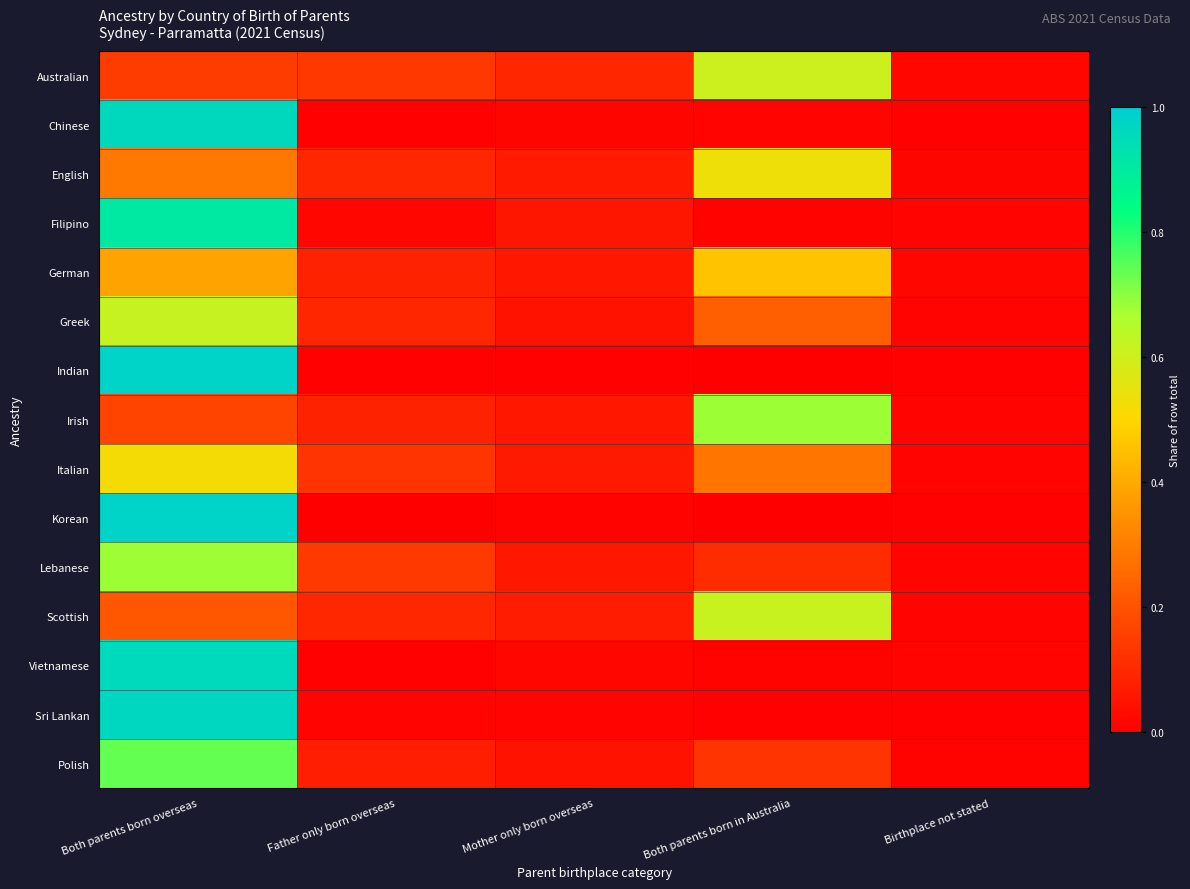

Reading left to right, list all the values displayed in this chart.

Australian: Both parents born overseas=0.1	Father only born overseas=0.1	Mother only born overseas=0.1	Both parents born in Australia=0.6	Birthplace not stated=0.0
Chinese: Both parents born overseas=1.0	Father only born overseas=0.0	Mother only born overseas=0.0	Both parents born in Australia=0.0	Birthplace not stated=0.0
English: Both parents born overseas=0.3	Father only born overseas=0.1	Mother only born overseas=0.1	Both parents born in Australia=0.5	Birthplace not stated=0.0
Filipino: Both parents born overseas=0.9	Father only born overseas=0.0	Mother only born overseas=0.1	Both parents born in Australia=0.0	Birthplace not stated=0.0
German: Both parents born overseas=0.4	Father only born overseas=0.1	Mother only born overseas=0.1	Both parents born in Australia=0.5	Birthplace not stated=0.0
Greek: Both parents born overseas=0.6	Father only born overseas=0.1	Mother only born overseas=0.0	Both parents born in Australia=0.2	Birthplace not stated=0.0
Indian: Both parents born overseas=1.0	Father only born overseas=0.0	Mother only born overseas=0.0	Both parents born in Australia=0.0	Birthplace not stated=0.0
Irish: Both parents born overseas=0.2	Father only born overseas=0.1	Mother only born overseas=0.1	Both parents born in Australia=0.7	Birthplace not stated=0.0
Italian: Both parents born overseas=0.5	Father only born overseas=0.1	Mother only born overseas=0.1	Both parents born in Australia=0.3	Birthplace not stated=0.0
Korean: Both parents born overseas=1.0	Father only born overseas=0.0	Mother only born overseas=0.0	Both parents born in Australia=0.0	Birthplace not stated=0.0
Lebanese: Both parents born overseas=0.7	Father only born overseas=0.1	Mother only born overseas=0.1	Both parents born in Australia=0.1	Birthplace not stated=0.0
Scottish: Both parents born overseas=0.2	Father only born overseas=0.1	Mother only born overseas=0.1	Both parents born in Australia=0.6	Birthplace not stated=0.0
Vietnamese: Both parents born overseas=1.0	Father only born overseas=0.0	Mother only born overseas=0.0	Both parents born in Australia=0.0	Birthplace not stated=0.0
Sri Lankan: Both parents born overseas=1.0	Father only born overseas=0.0	Mother only born overseas=0.0	Both parents born in Australia=0.0	Birthplace not stated=0.0
Polish: Both parents born overseas=0.7	Father only born overseas=0.1	Mother only born overseas=0.0	Both parents born in Australia=0.1	Birthplace not stated=0.0